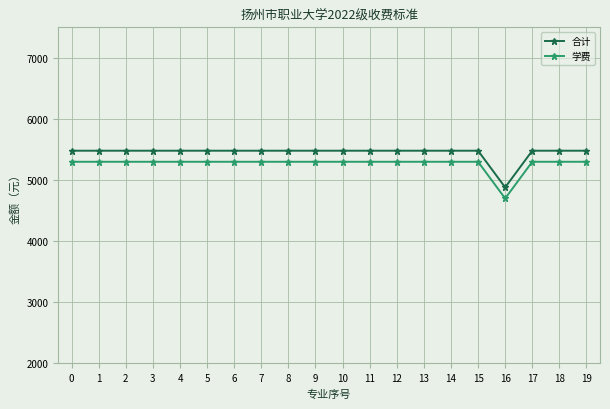

What are all the series names shown in the legend?

合计, 学费